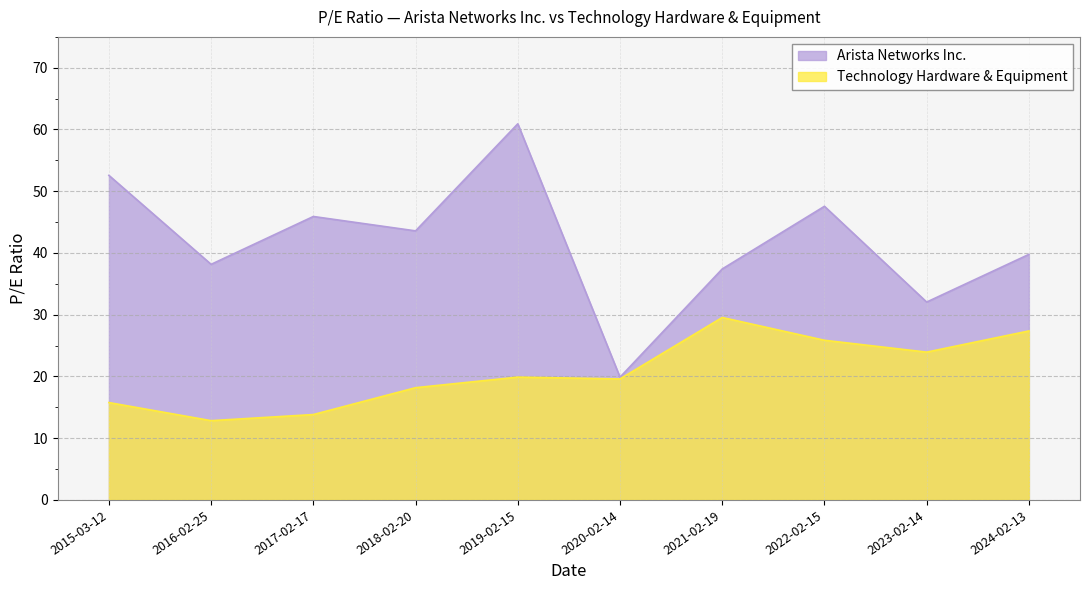

Does the chart display data point markers on the line(s)?

No